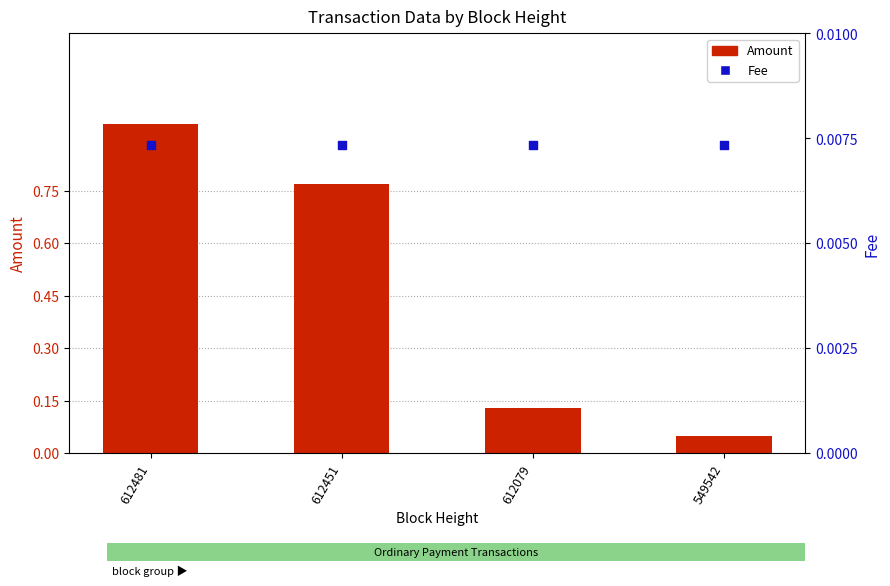

Which series has the largest total across all categories?

Amount